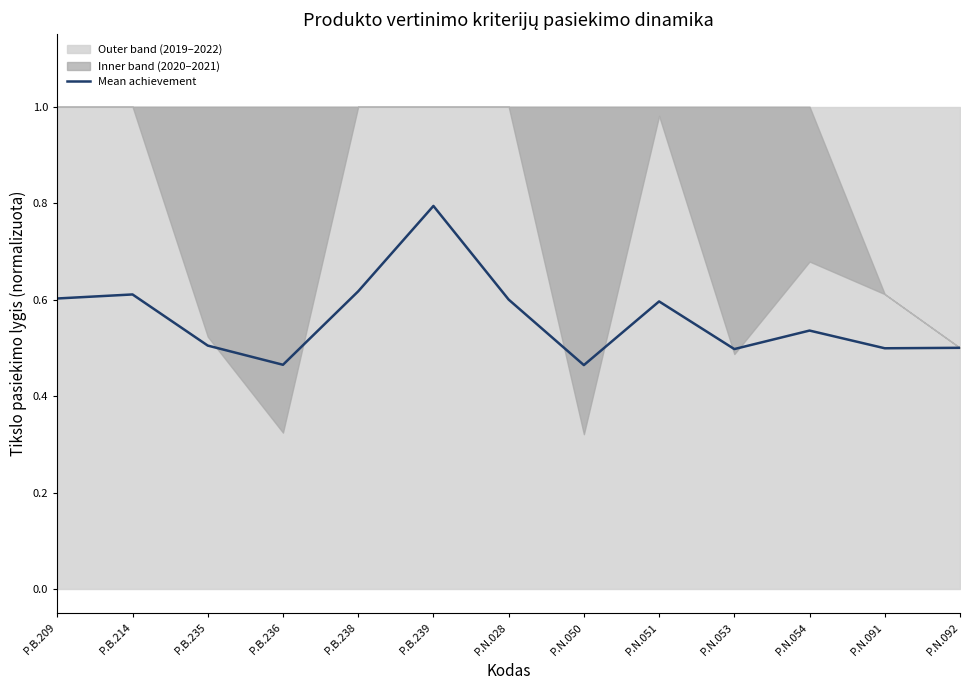

Reading left to right, extract all data points from this chart.

0.6	0.6	0.5	0.5	0.6	0.8	0.6	0.5	0.6	0.5	0.5	0.5	0.5